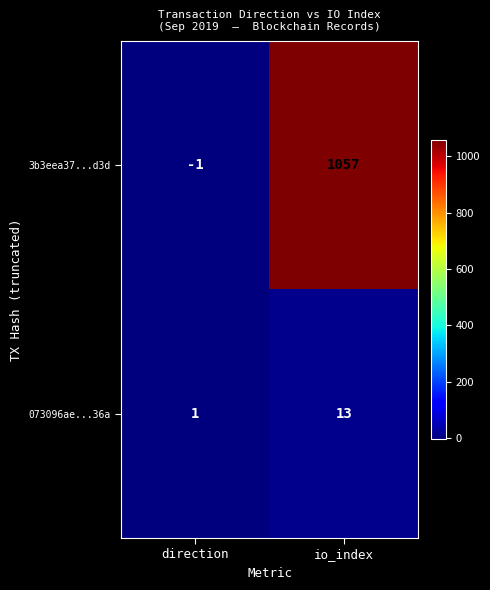

At which label does 3b3eea37...d3d reach its minimum?

direction